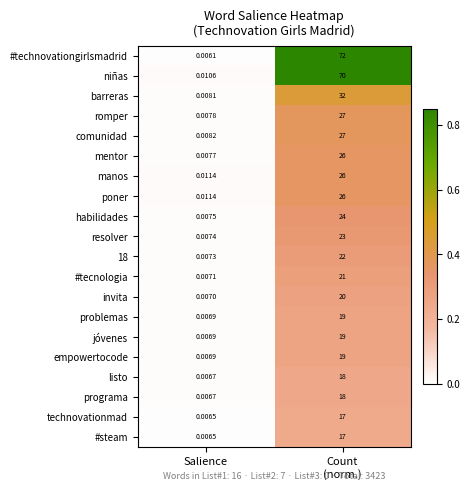

Where is empowertocode nearest to the value 9?

Salience